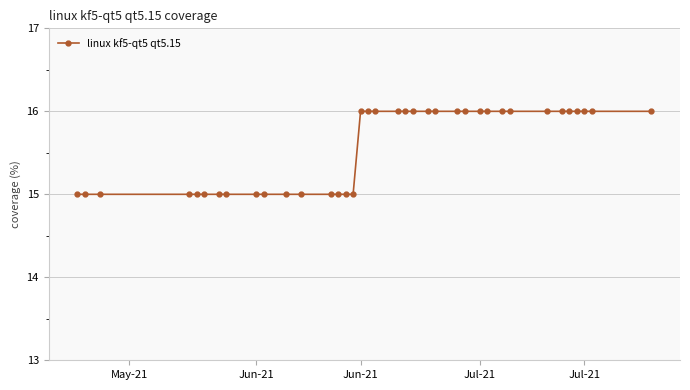

How many values are between 15 and 16?

37